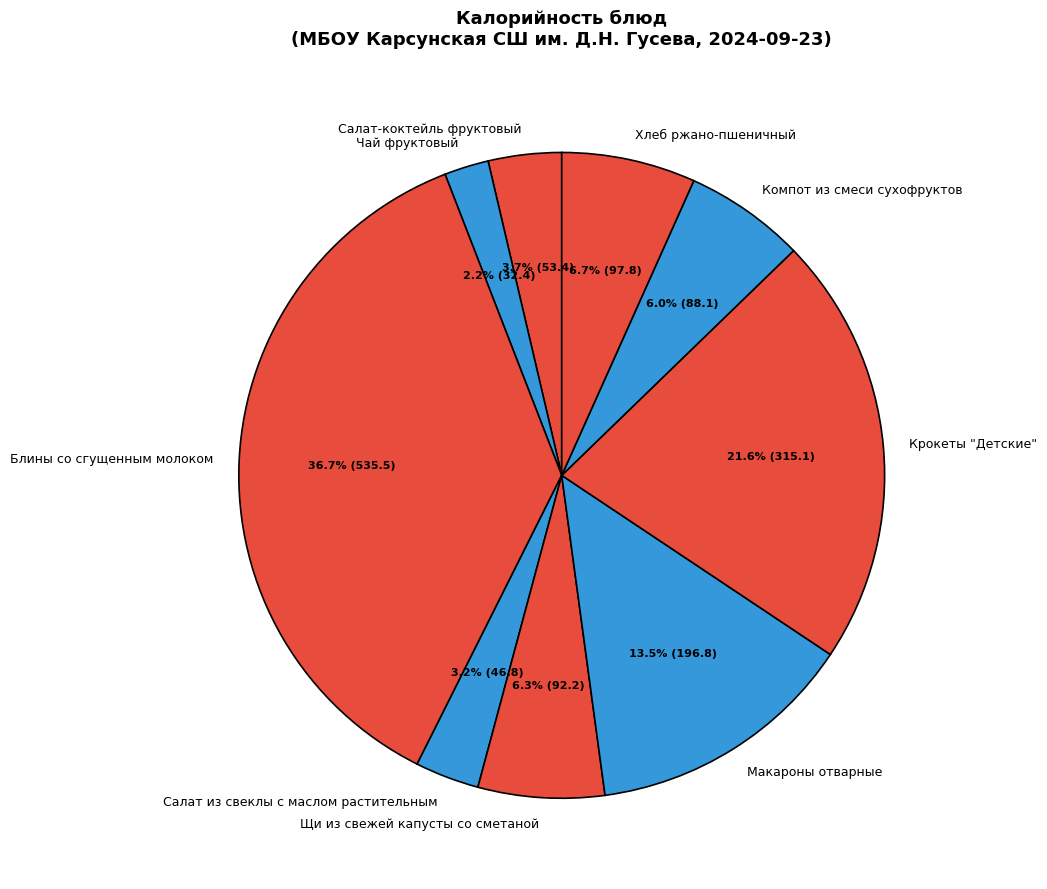

To the nearest percent, what percentage of the pie is Хлеб ржано-пшеничный?

7%